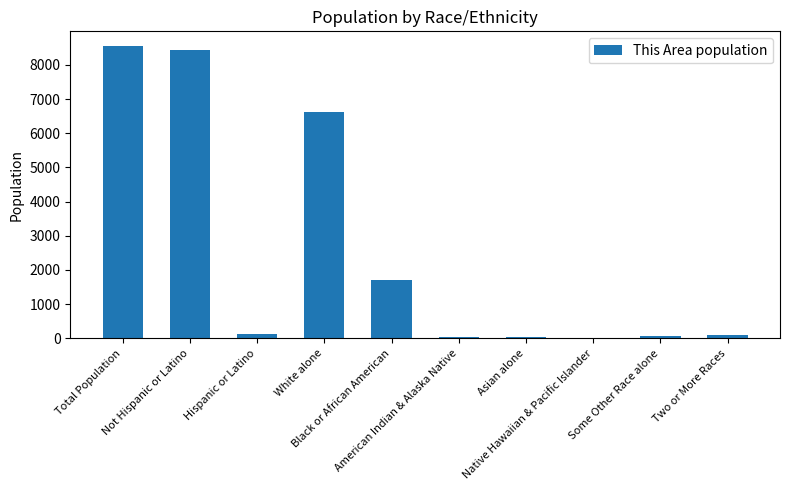

What is the sum of the values at Asian alone and Hispanic or Latino?

154